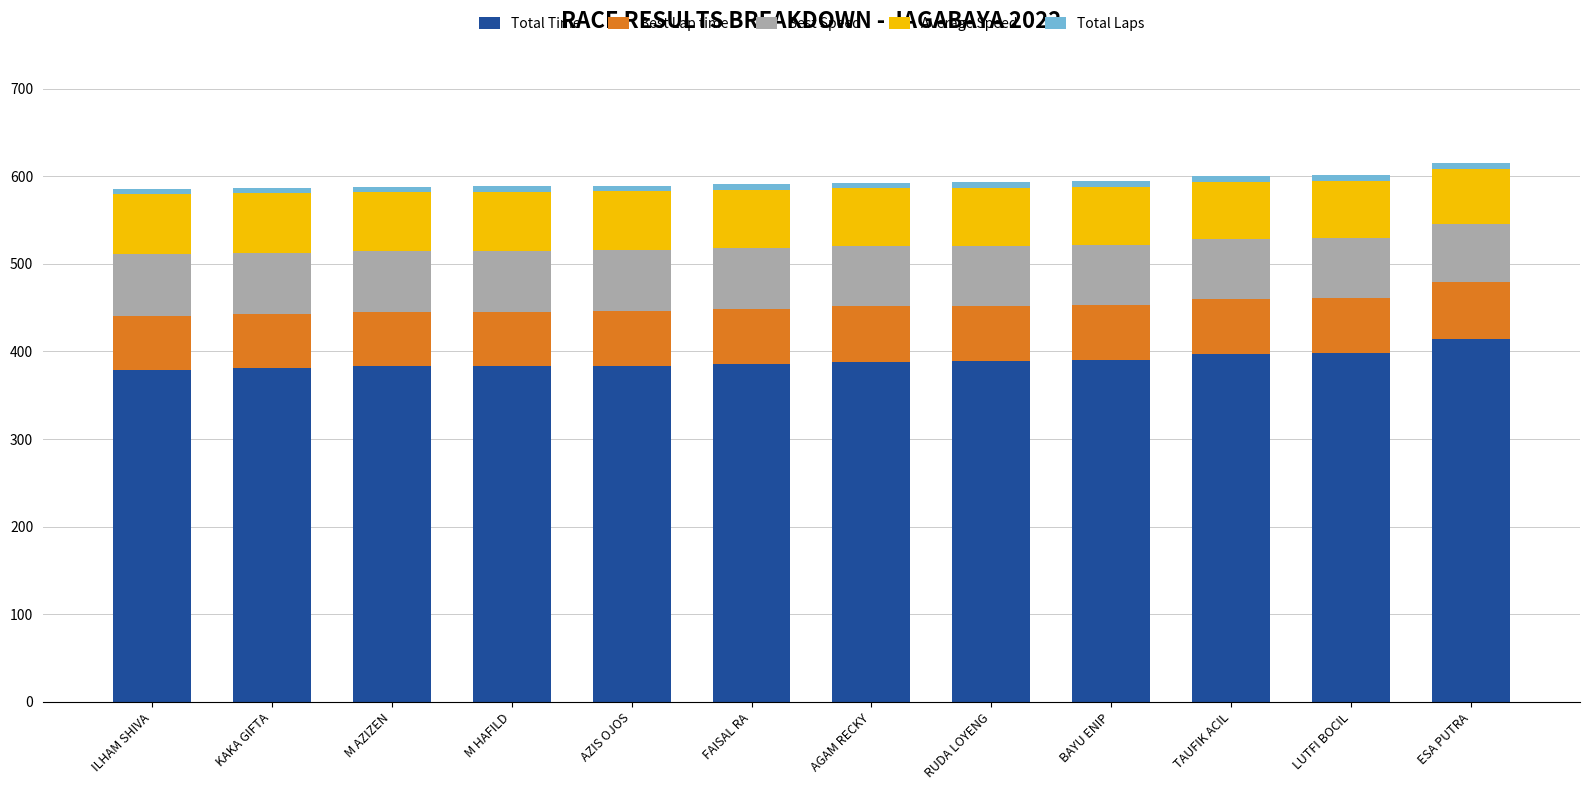

What is the difference between the second highest and minimum values in the Total Time series?

19.3